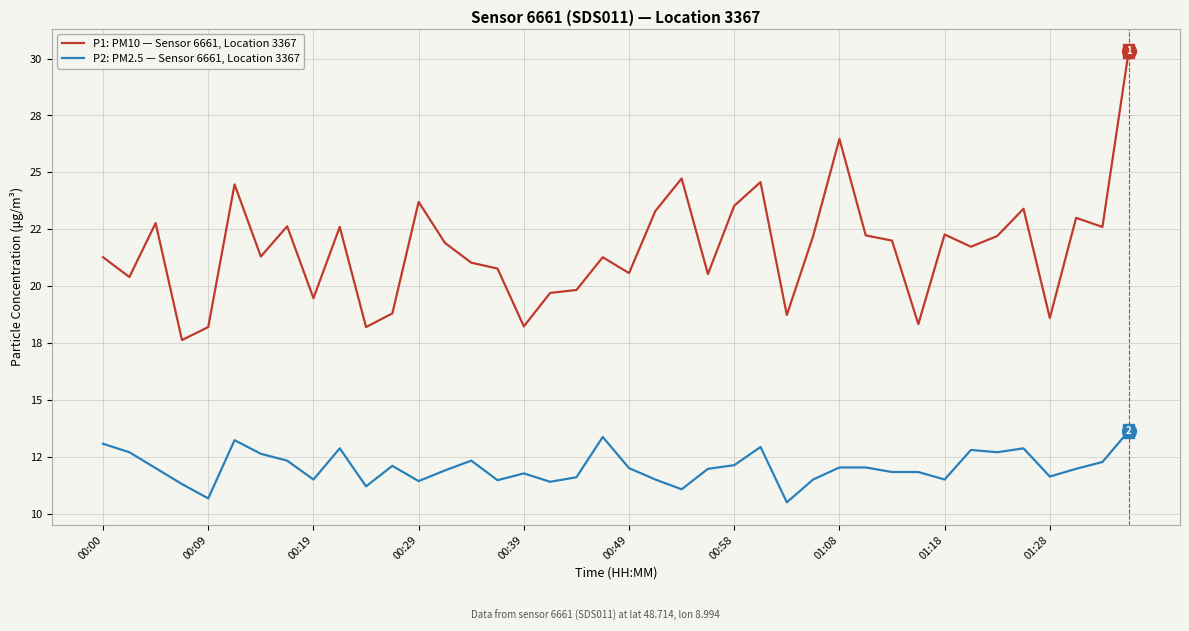

Does the chart have visible grid lines?

Yes